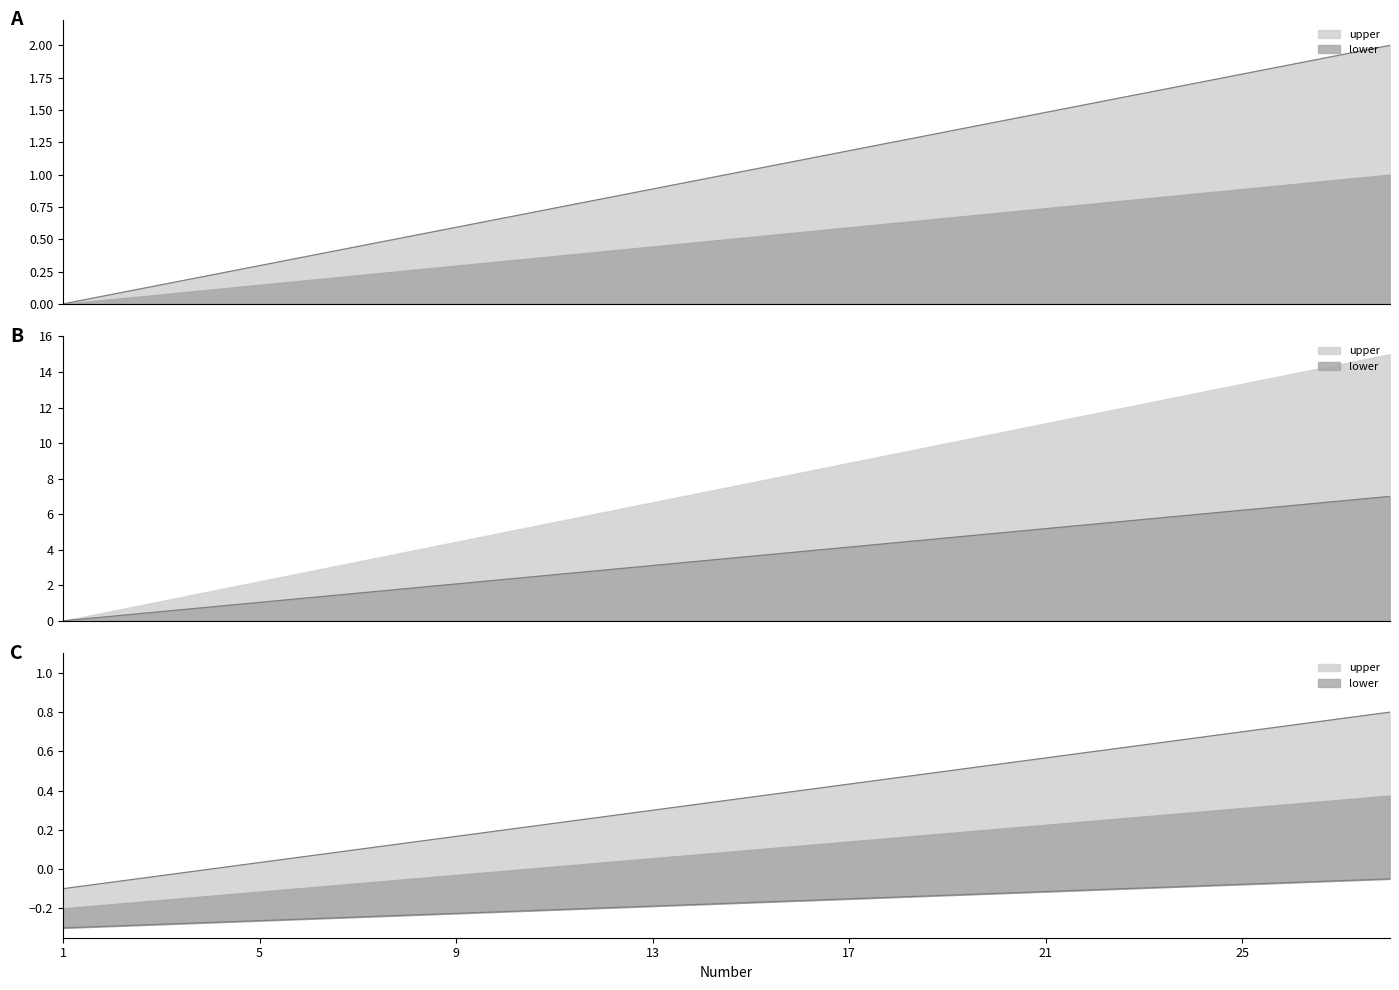

What is the value of the lower point at the 18th from the left?

-0.1